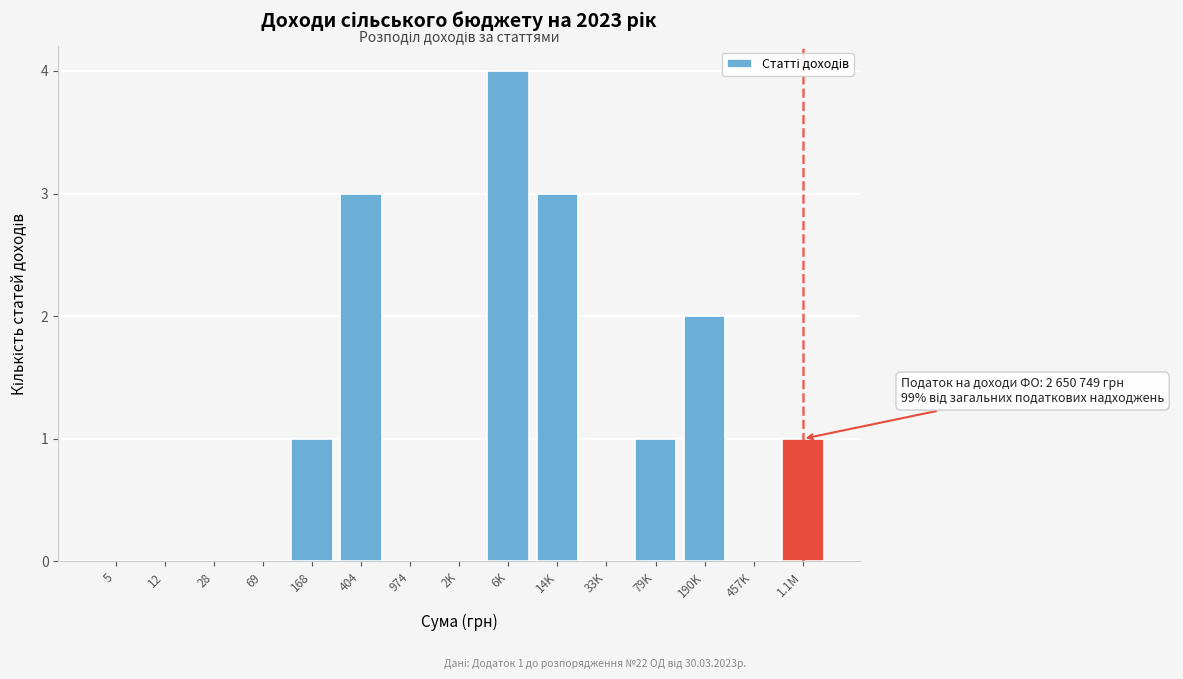

Reading right to left, list all the values displayed in this chart.

1.1M=1	457K=0	190K=2	79K=1	33K=0	14K=3	6K=4	2K=0	974=0	404=3	168=1	69=0	28=0	12=0	5=0